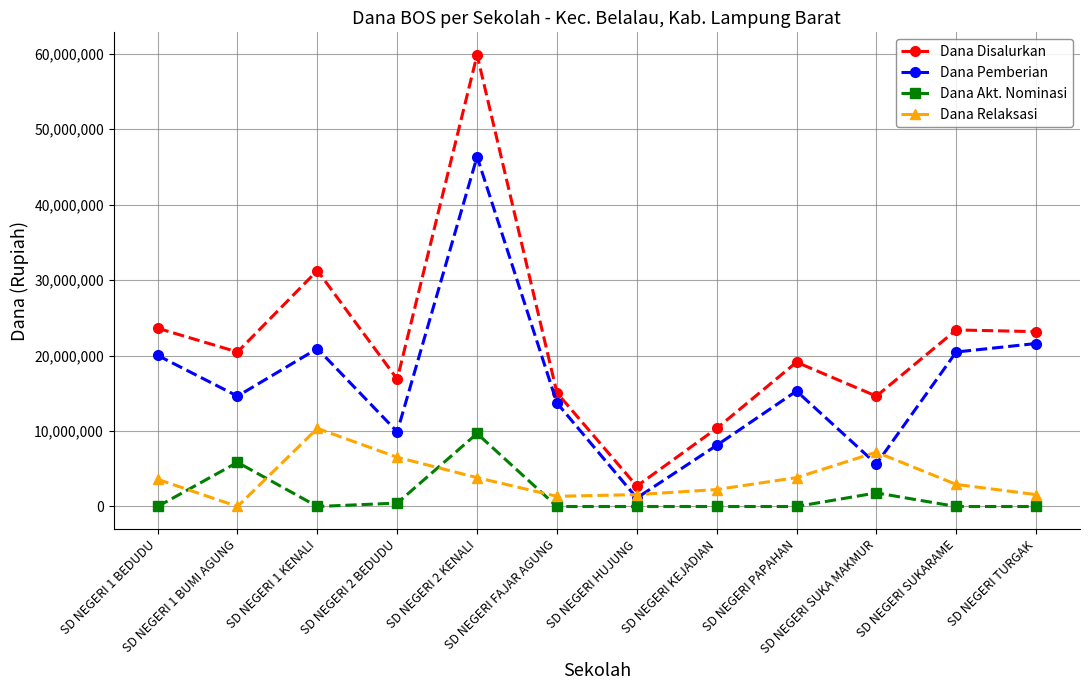

Which series has the largest range (max minus min)?

Dana Disalurkan